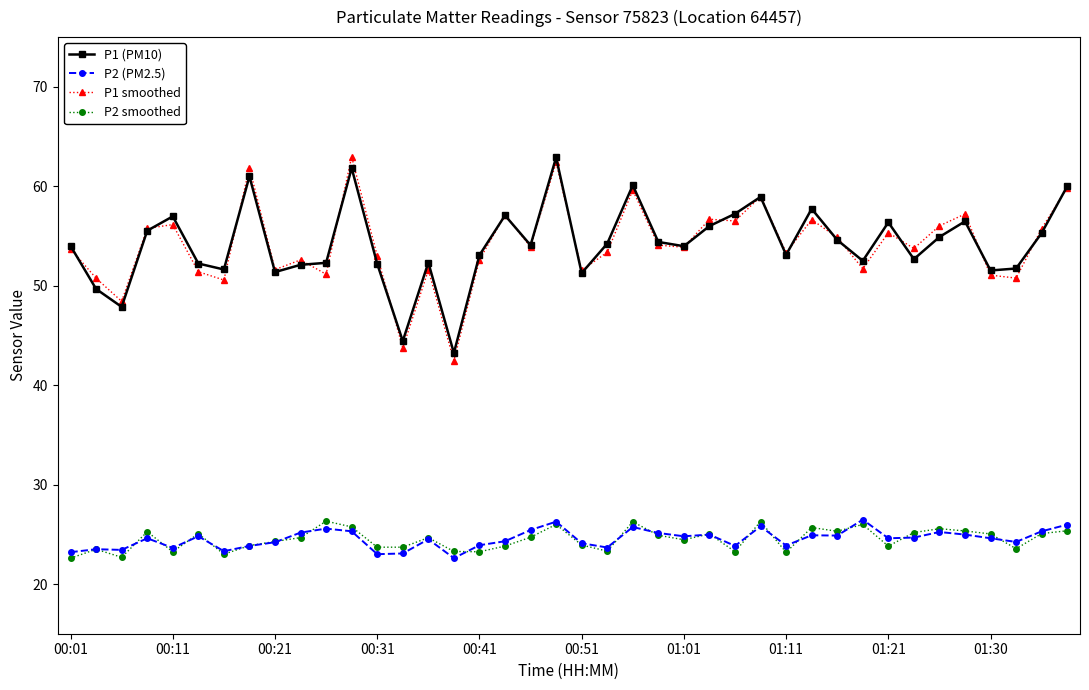

Which series has the widest spread of values?

P1 smoothed